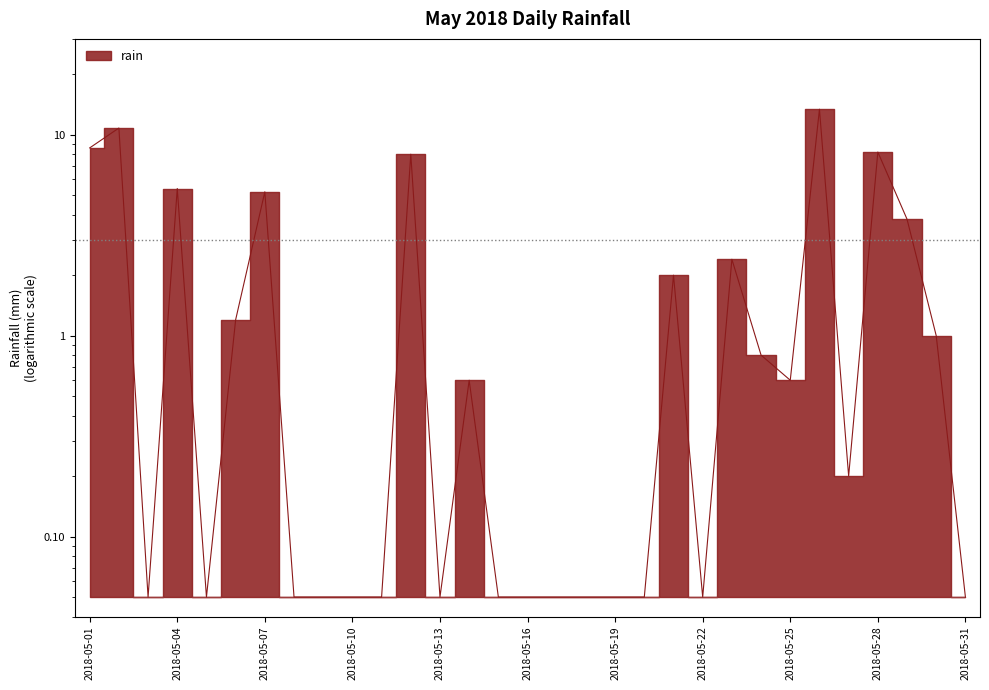

Which category has the highest value across all series?

2018-05-26